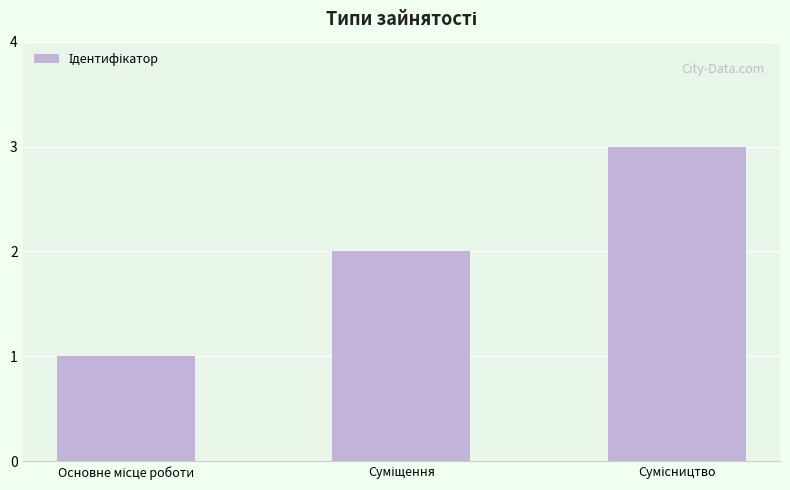

How many categories are shown in the chart?

3